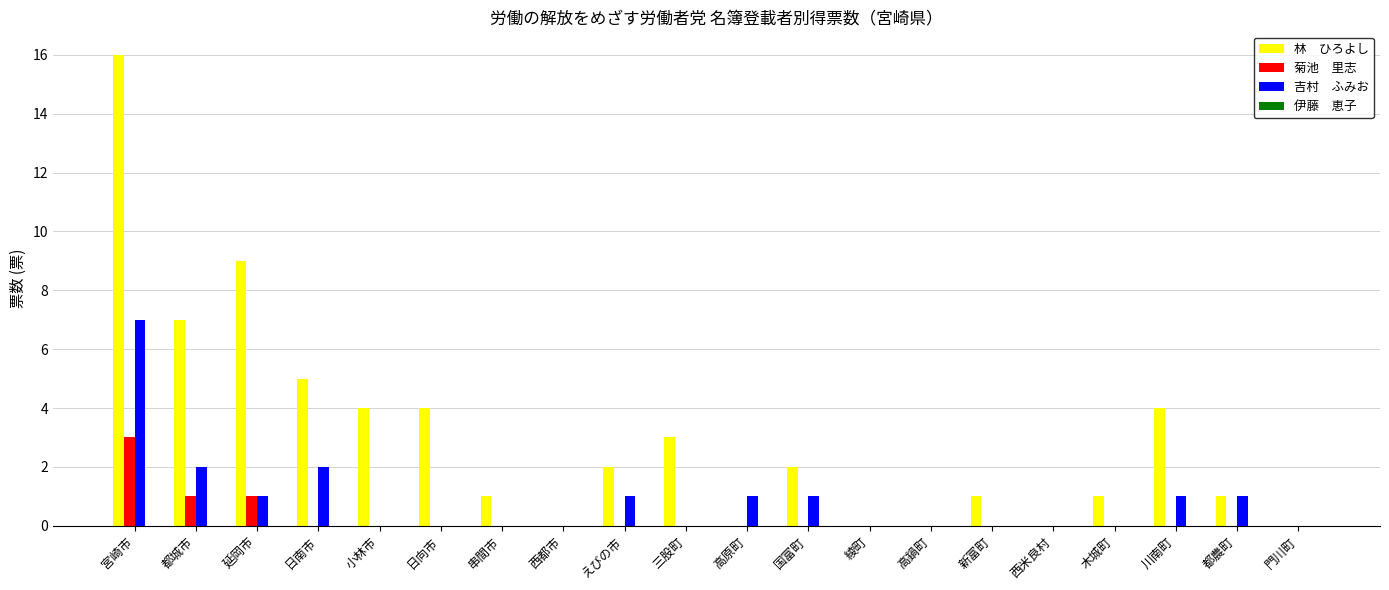

What is the greatest value displayed?

16